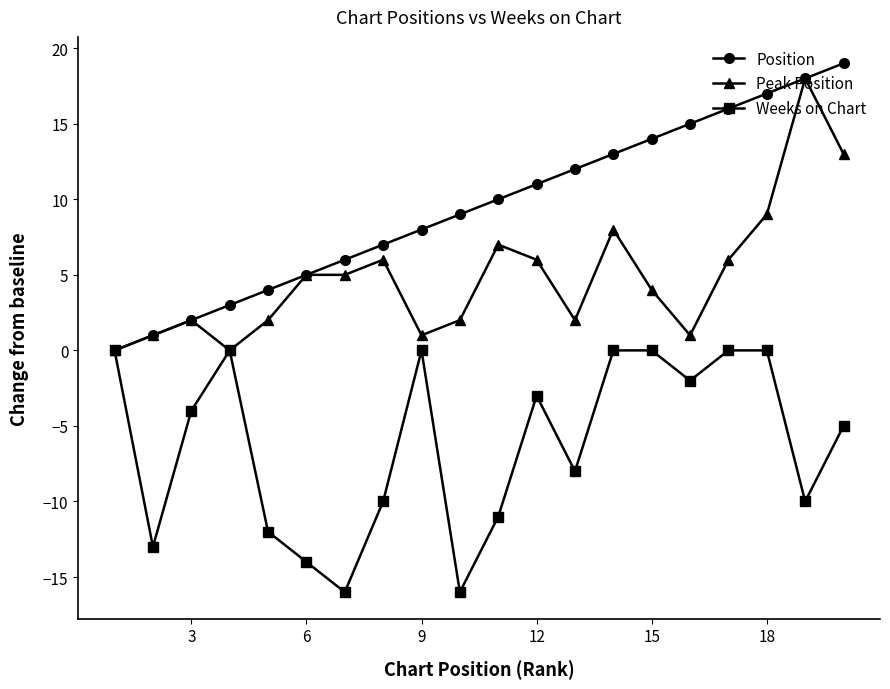

What is the greatest value displayed?

19